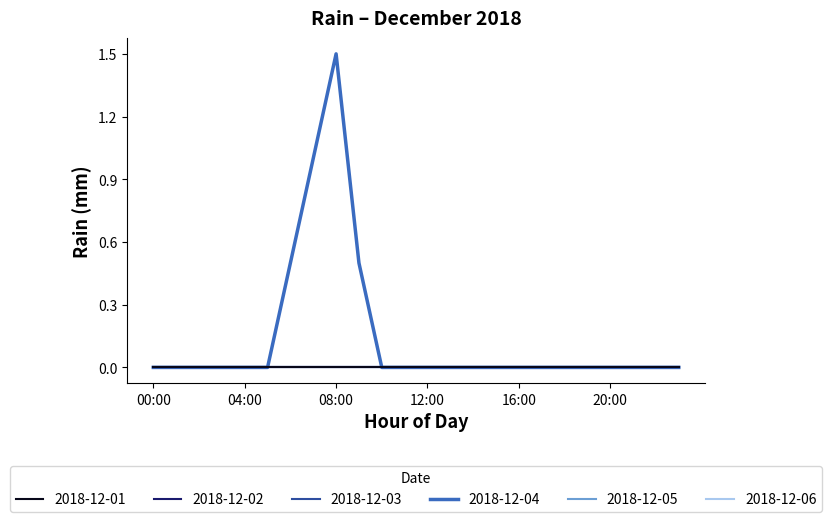

Does the chart display data point markers on the line(s)?

No